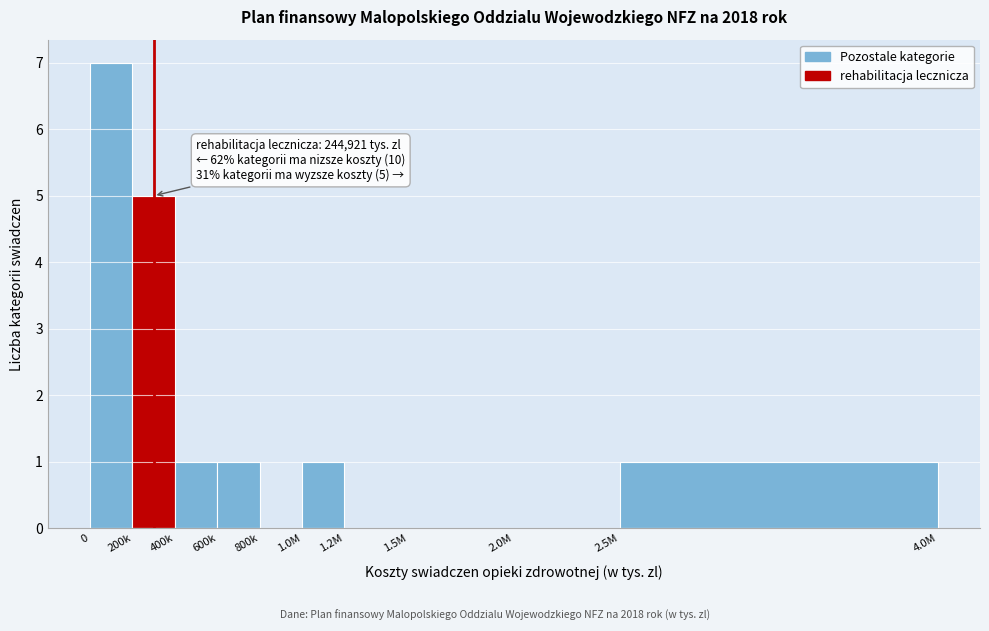

Reading left to right, extract all data points from this chart.

0=7	200k=5	400k=1	600k=1	800k=0	1.0M=1	1.2M=0	1.5M=0	2.0M=0	2.5M=1